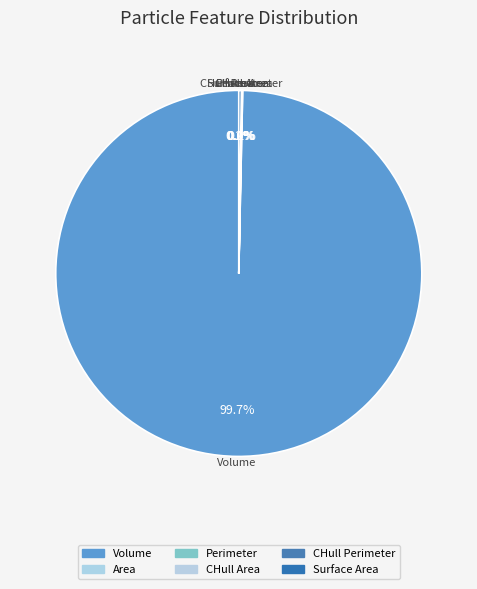

Is there any slice that represents more than half of the pie?

Yes